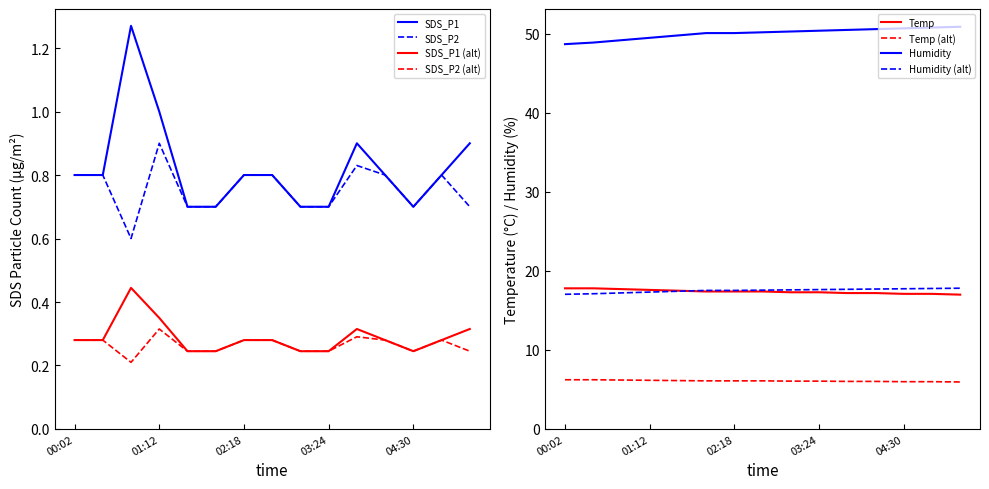

True or false: SDS_P2 has a value of 0.3 at 02:18.

False